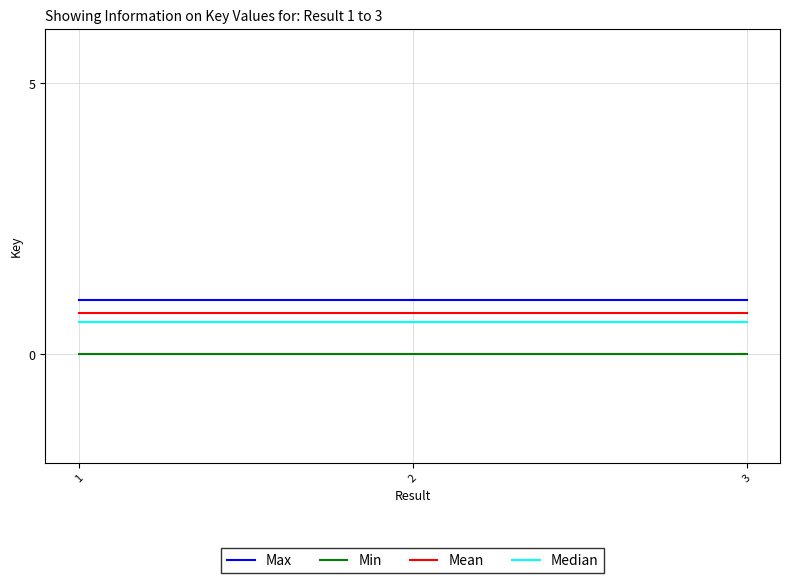

Is this an area chart (filled region under the line)?

No